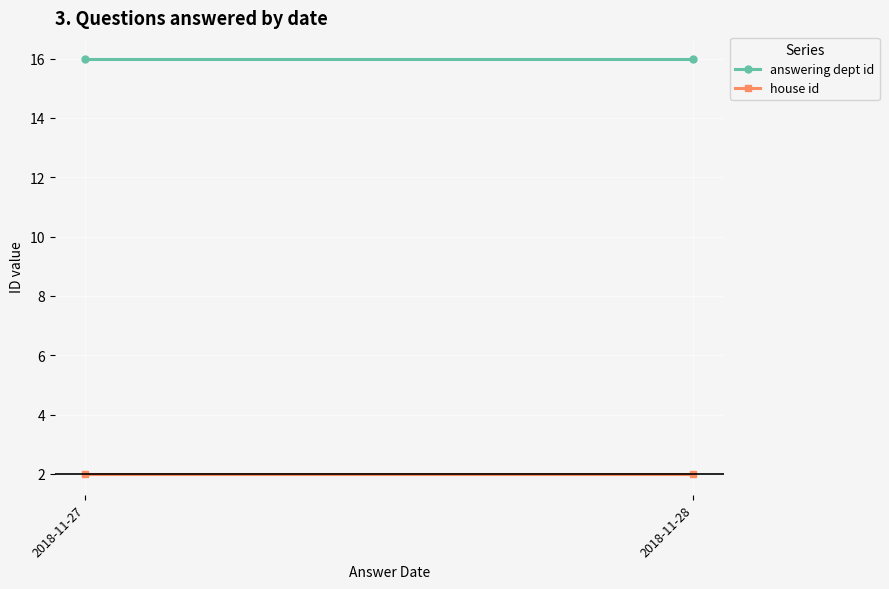

Reading left to right, transcribe all the data shown in this chart.

answering dept id: 16	16
house id: 2	2